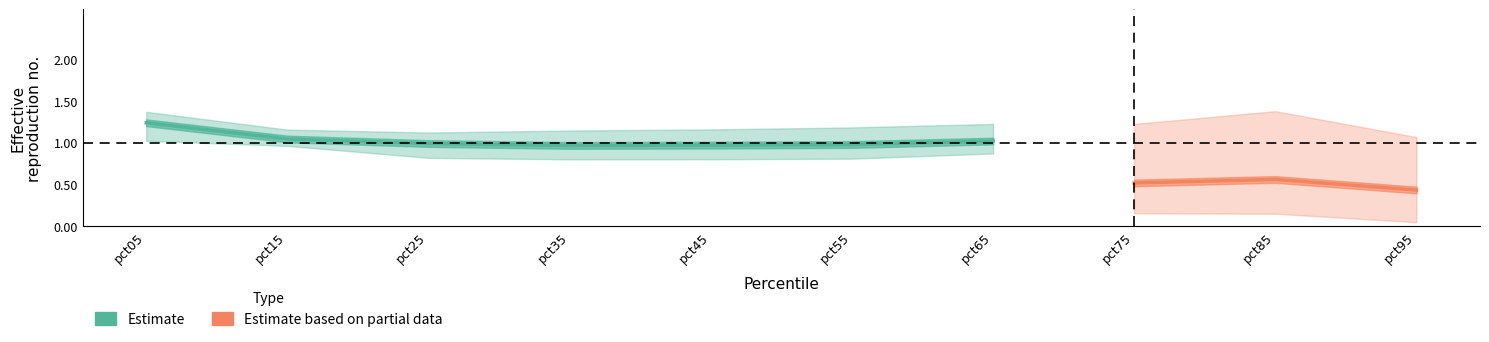

At how many categories does at least one series exceed 0?

10